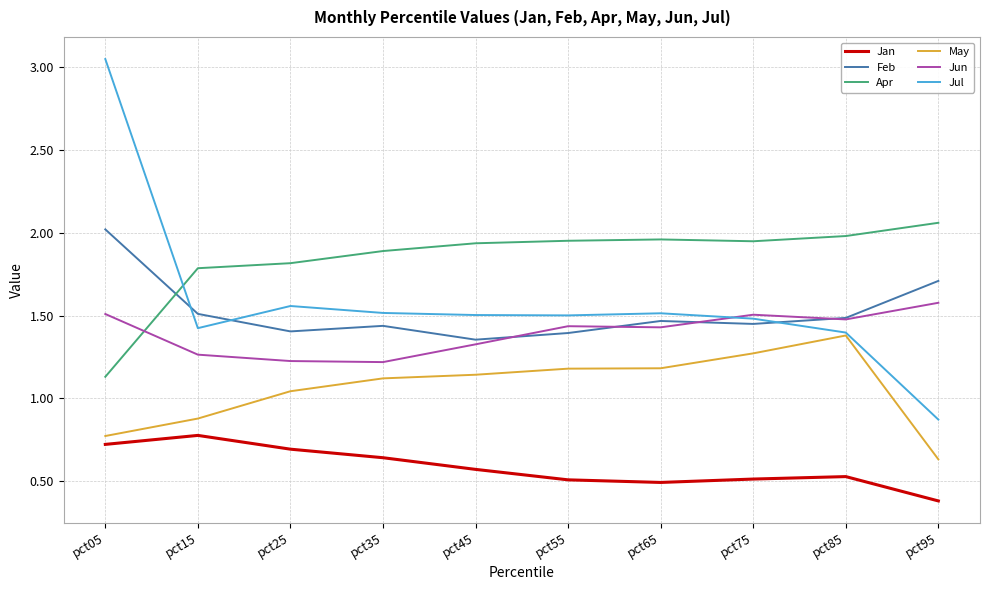

True or false: May has a value of 1.8 at pct65.

False